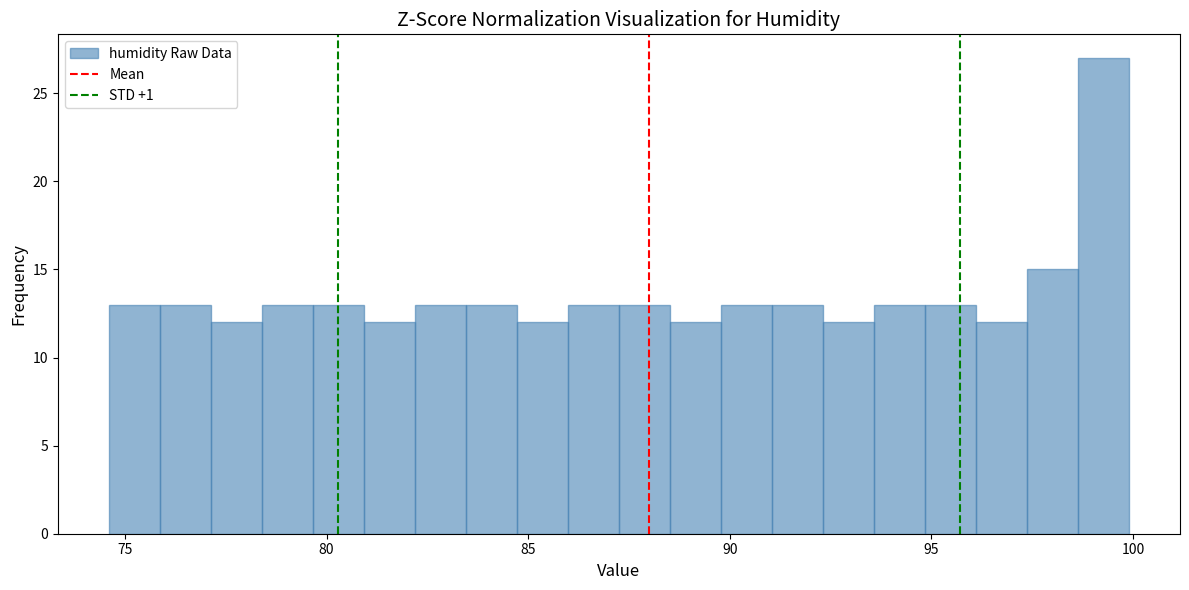

Read against the x-axis, roughly where is the centre of the tallest bar?

99.5